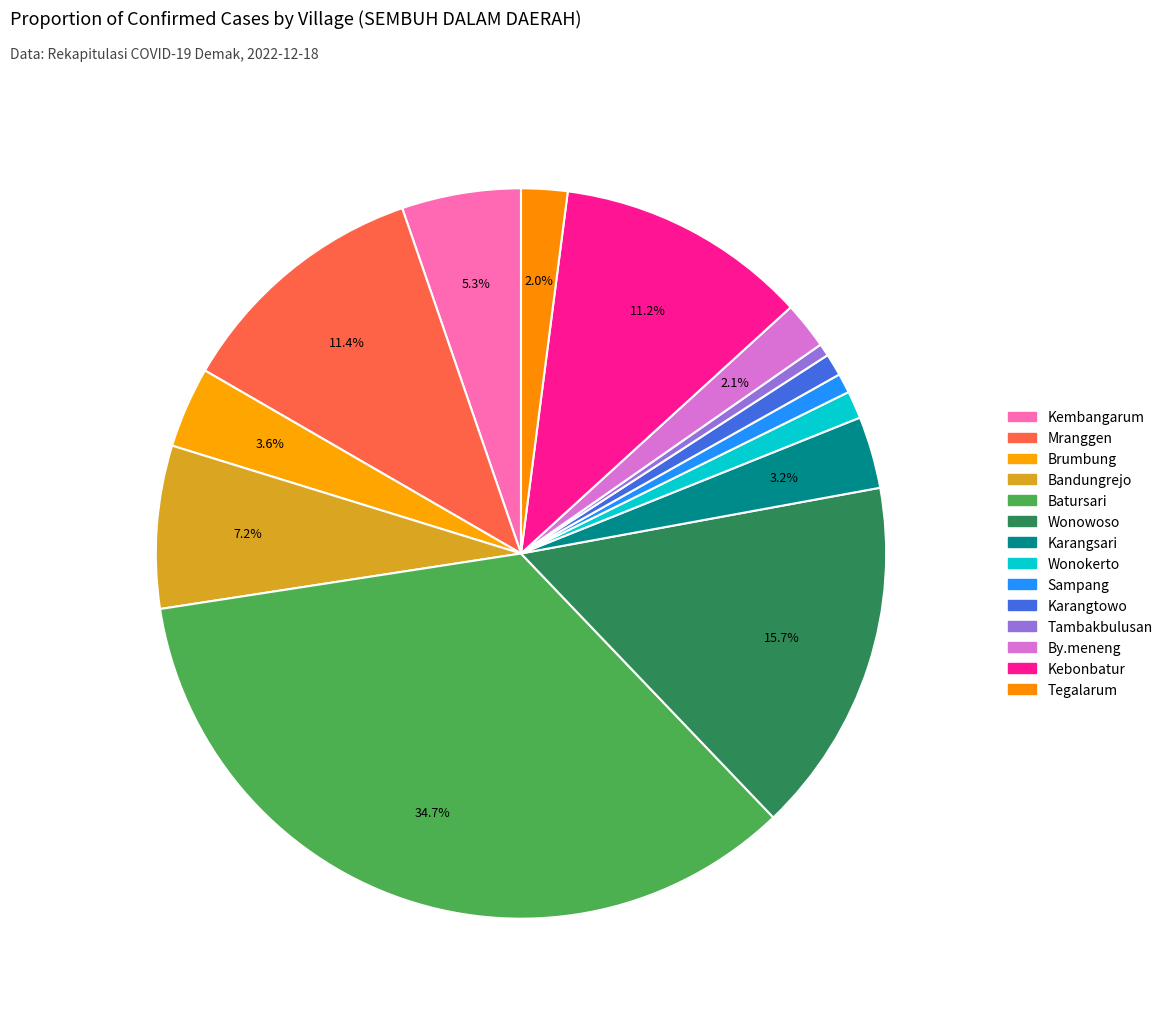

Which category has the biggest portion of the pie?

Batursari